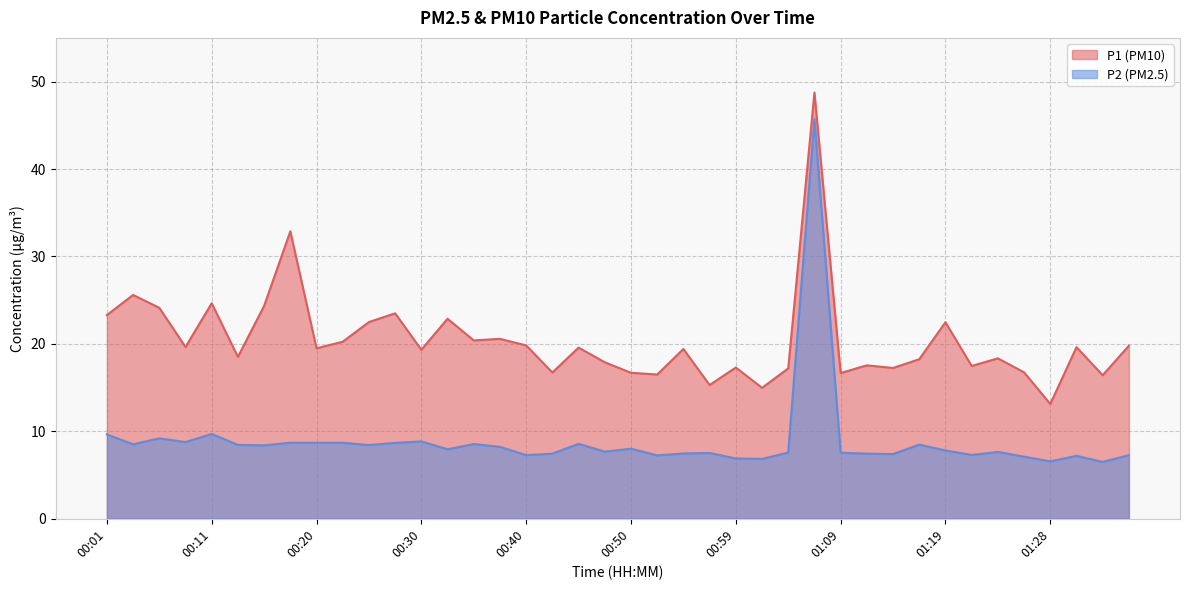

List the series in order of their overall mean, lowest first.

P2 (PM2.5), P1 (PM10)